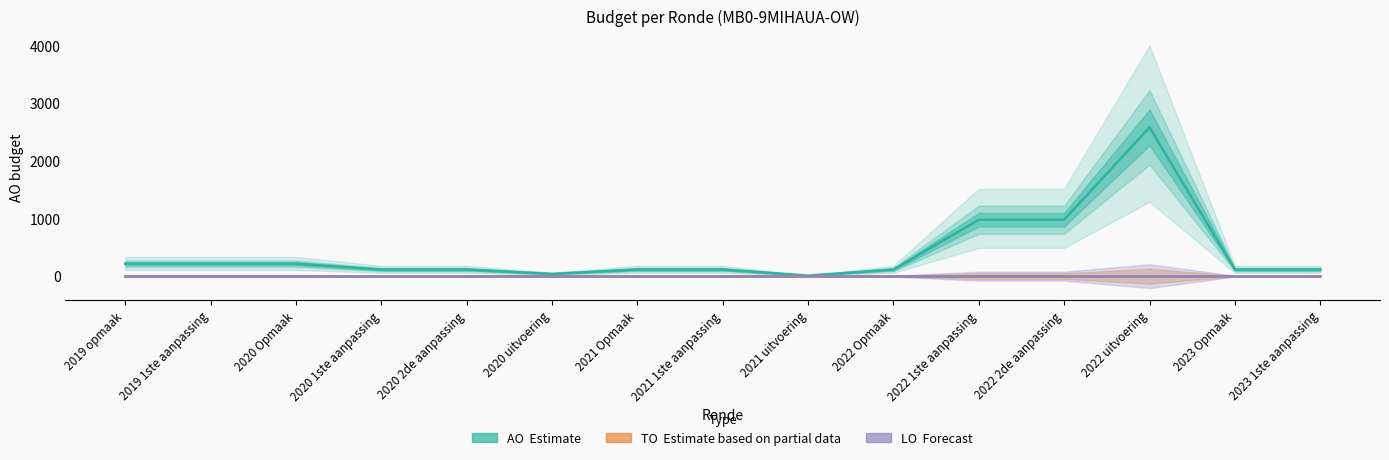

At how many categories does at least one series exceed 305?

3